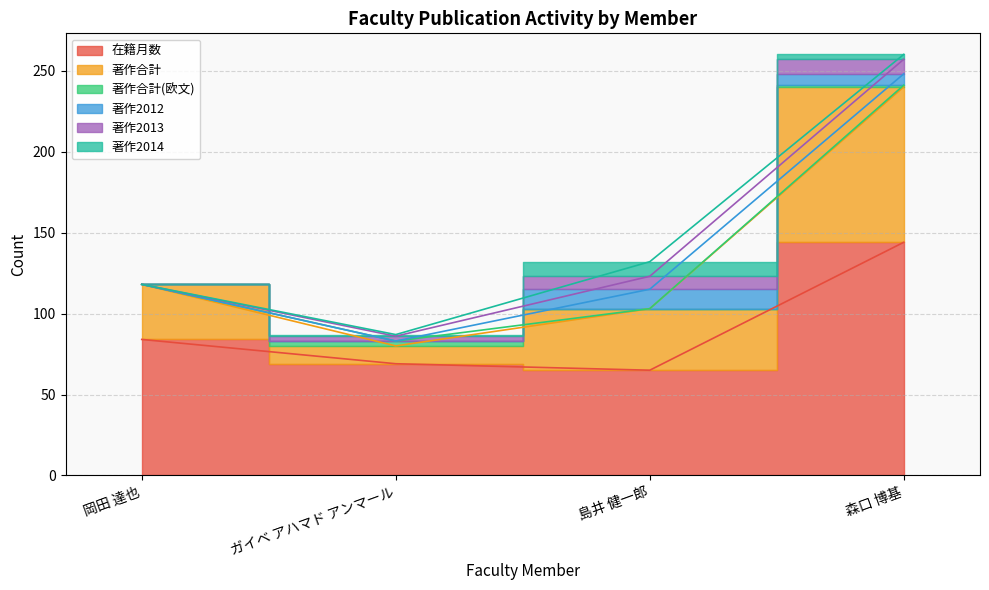

Reading left to right, extract all data points from this chart.

在籍月数: 岡田 達也=84	ガイベ アハマド アンマール=69	島井 健一郎=65	森口 博基=144
著作合計: 岡田 達也=34	ガイベ アハマド アンマール=11	島井 健一郎=38	森口 博基=96
著作合計(欧文): 岡田 達也=0	ガイベ アハマド アンマール=3	島井 健一郎=0	森口 博基=1
著作2012: 岡田 達也=0	ガイベ アハマド アンマール=0	島井 健一郎=12	森口 博基=7
著作2013: 岡田 達也=0	ガイベ アハマド アンマール=3	島井 健一郎=8	森口 博基=9
著作2014: 岡田 達也=0	ガイベ アハマド アンマール=1	島井 健一郎=9	森口 博基=3